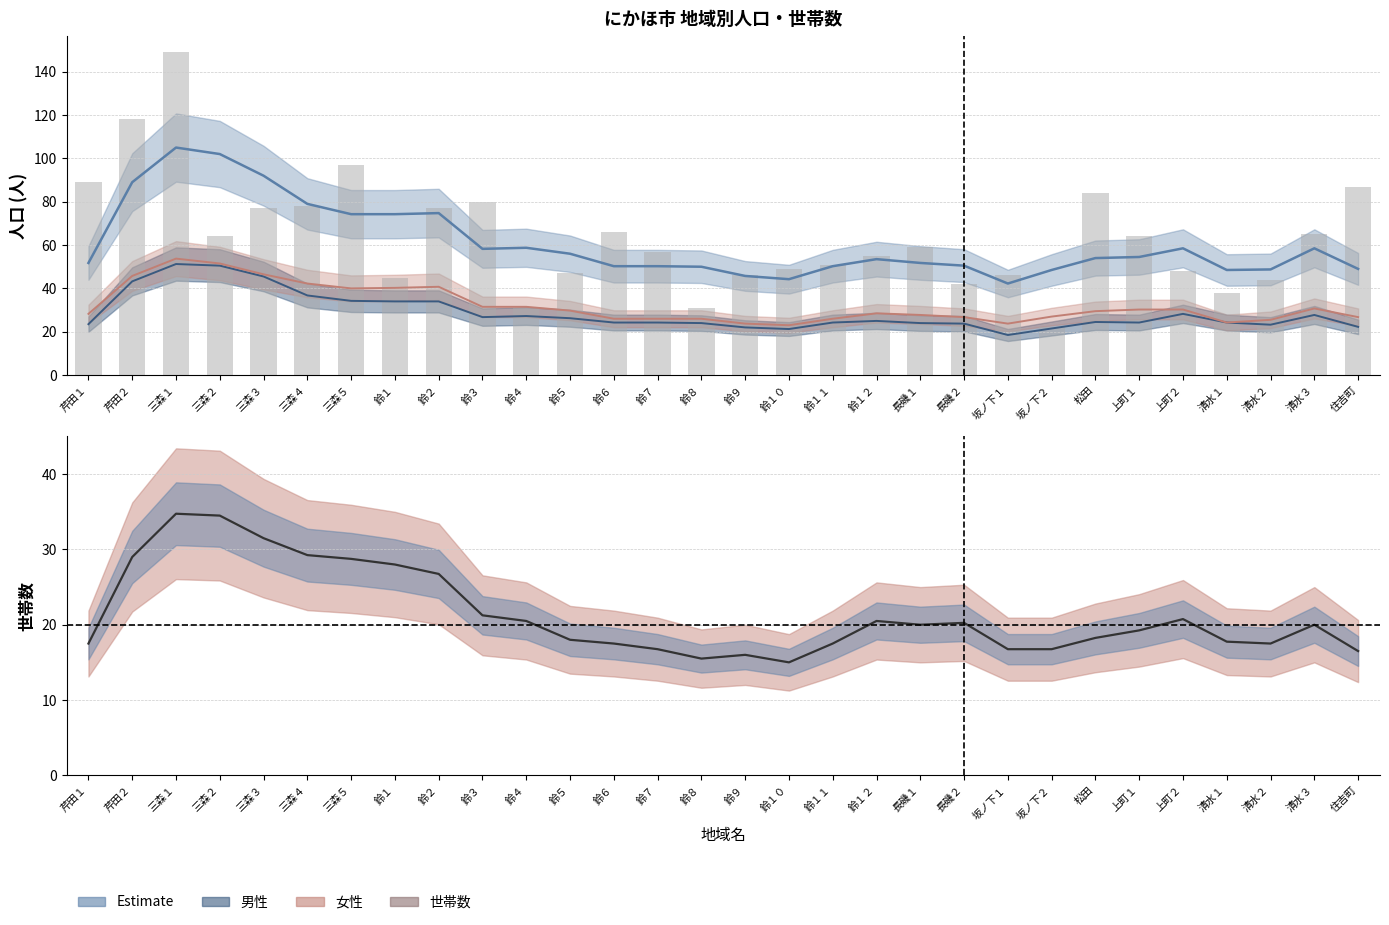

What is the difference between the maximum and minimum values in the 女性 series?

30.8